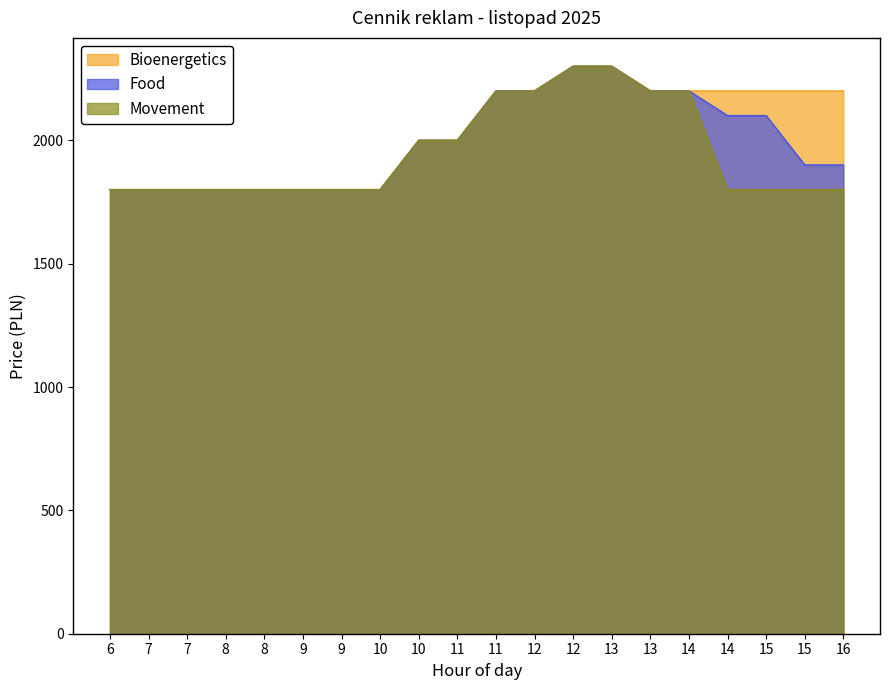

What is the value of the Movement point at the 18th from the left?

1800